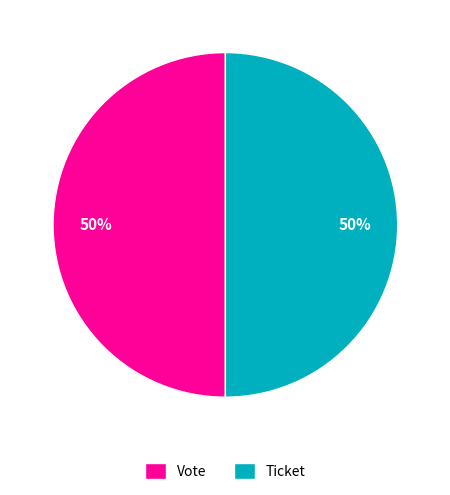

What is the ratio of the value at Ticket to the value at Vote?

1.0